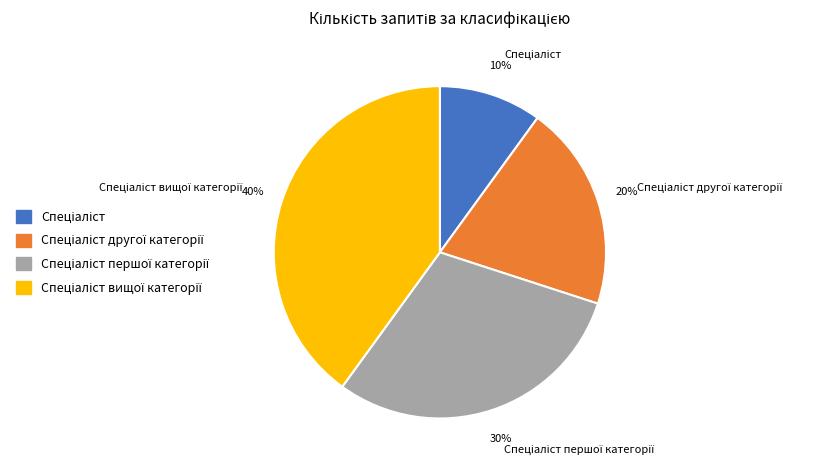

To the nearest percent, what is the difference between the largest and smallest slice percentages?

30%